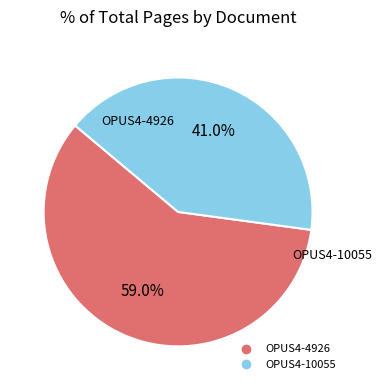

How many segments does this pie chart have?

2